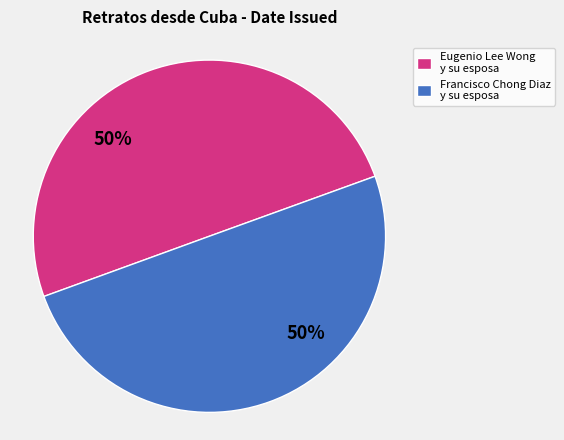

True or false: Francisco Chong Diaz y su esposa accounts for 60% of the total.

False